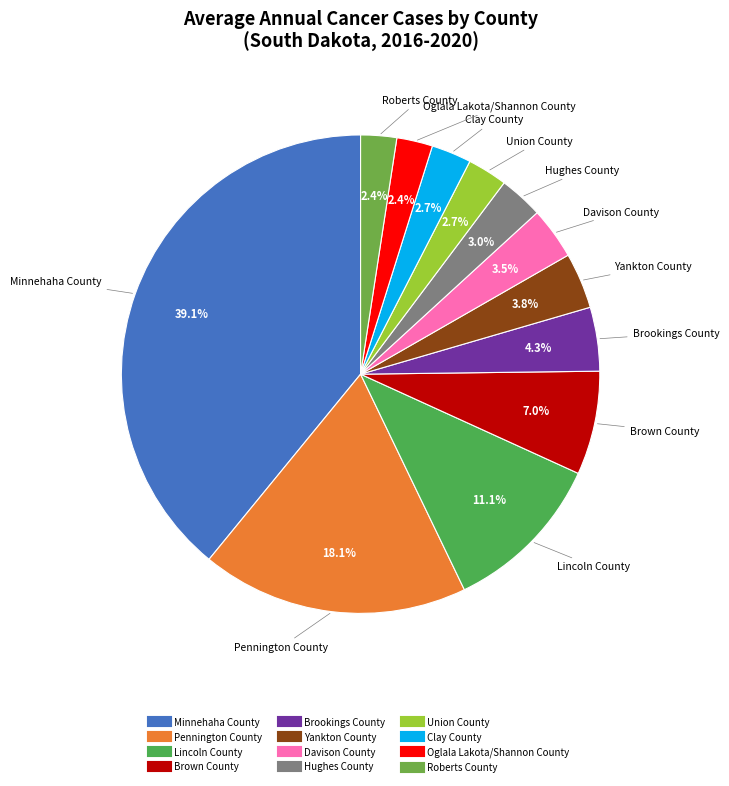

Count the number of slices in the pie.

12